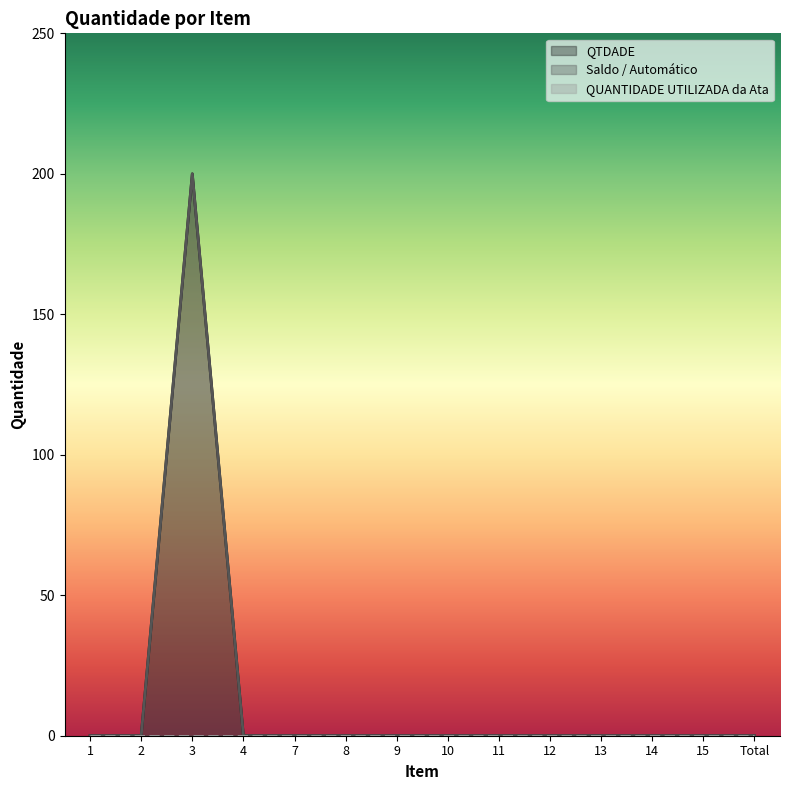

True or false: QTDADE and Saldo / Automático cross at least once.

False